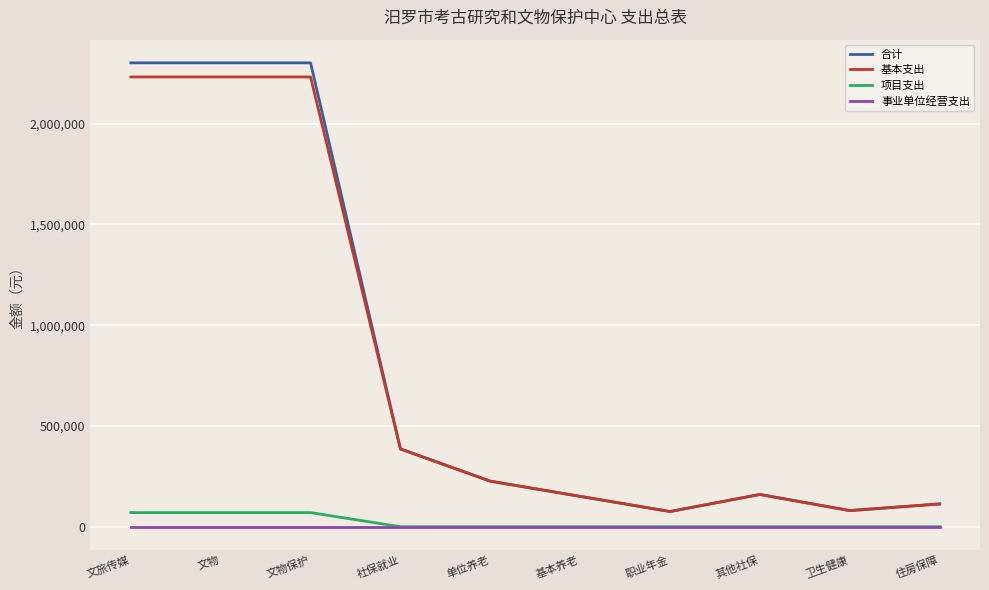

Which series has the widest spread of values?

合计